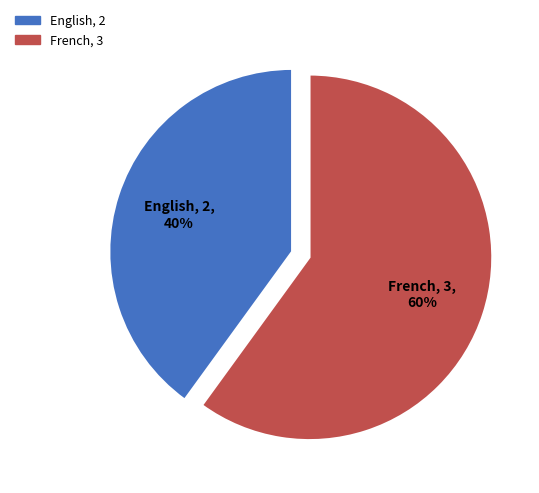

To the nearest percent, what is the difference between the French and English slice percentages?

20%